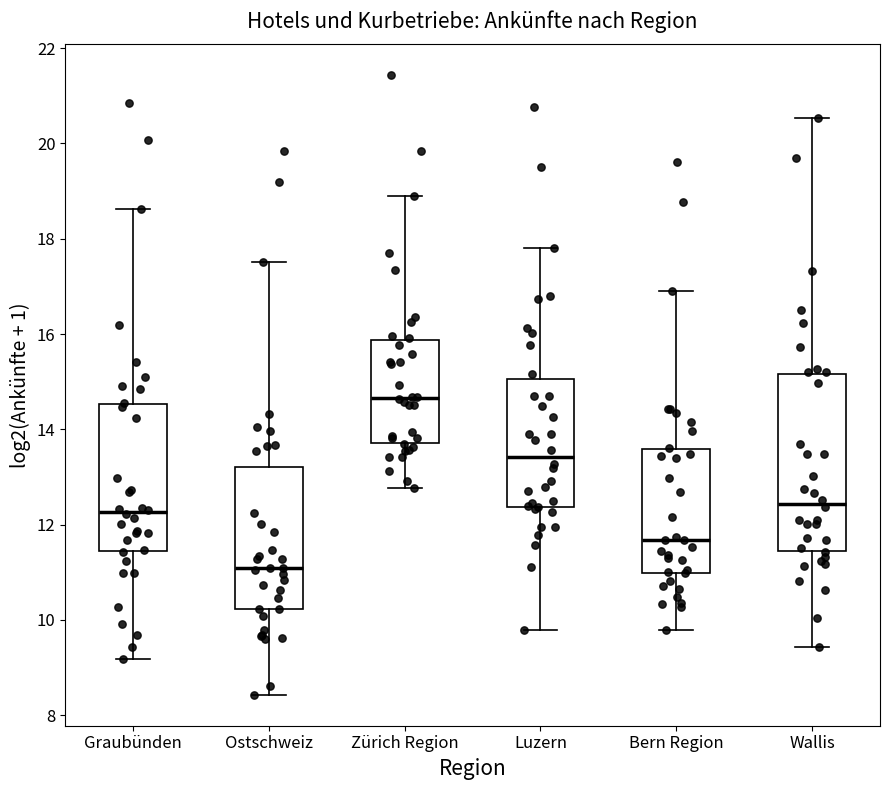

Comparing the boxes themselves (not the whiskers), which one is the tallest?

Wallis